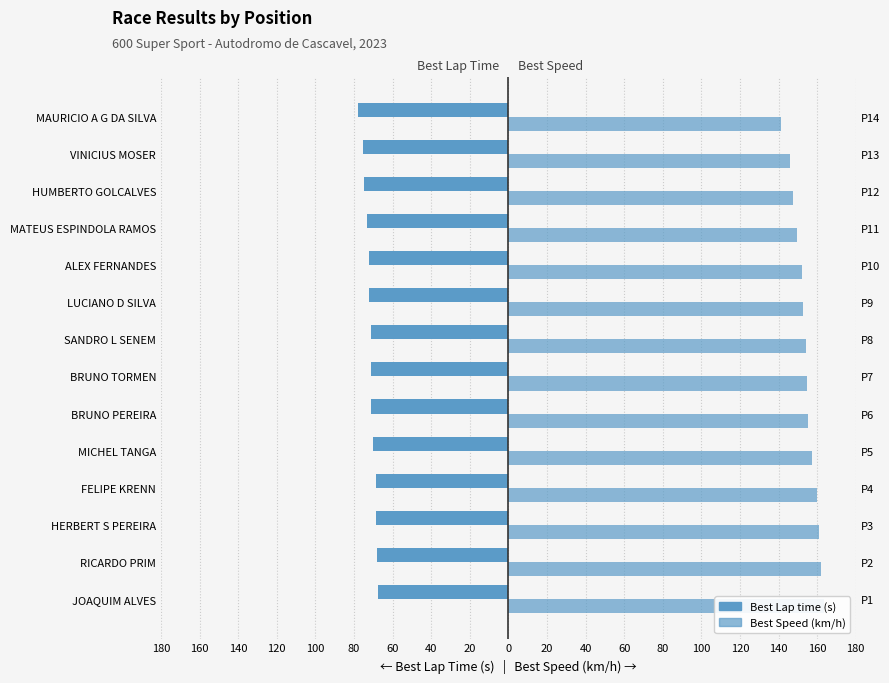

Which series has the largest range (max minus min)?

Best Speed (km/h)